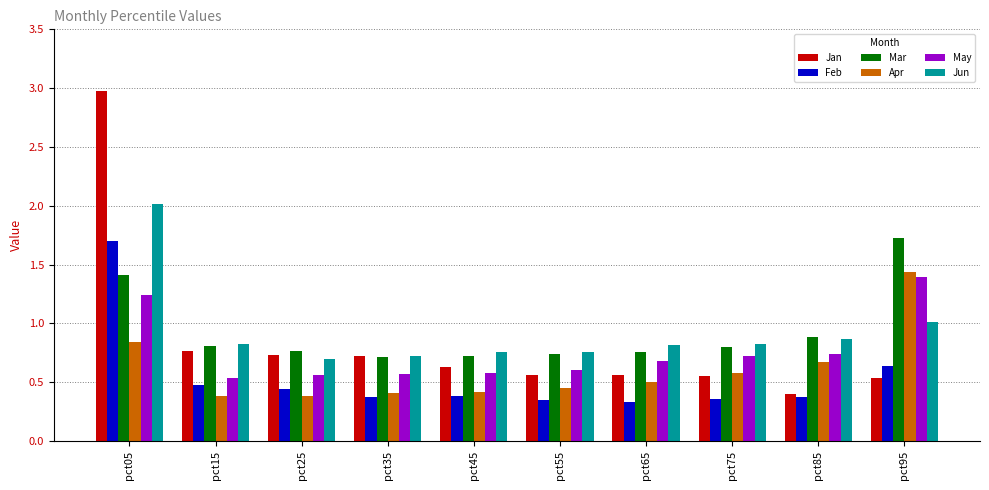

What is the highest value of the May series?

1.4